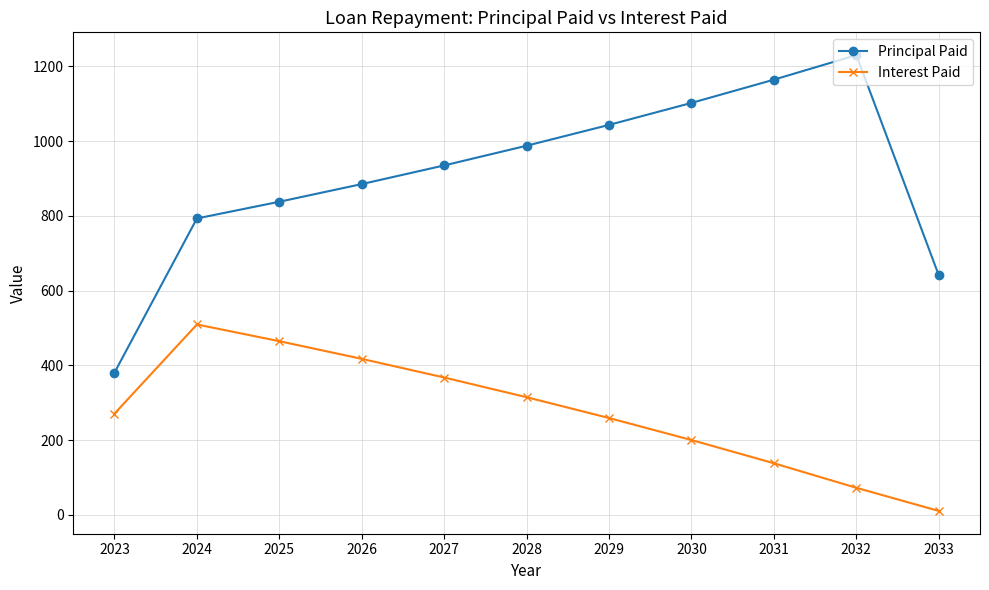

Rank the series by their maximum value, from highest to lowest.

Principal Paid, Interest Paid